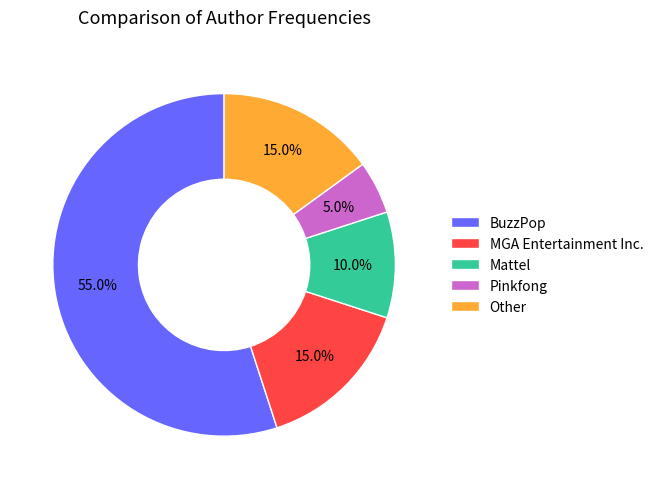

Count the number of slices in the pie.

5